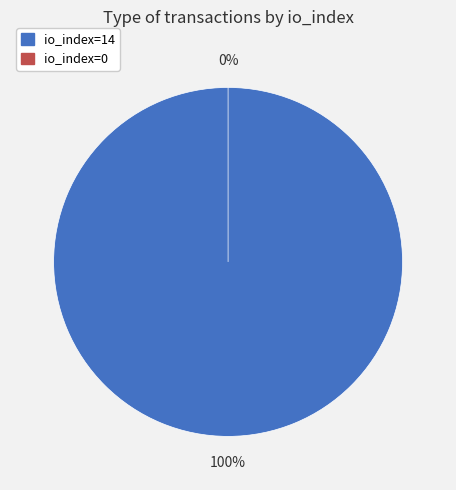

Rank the categories by value from lowest to highest.

io_index=0, io_index=14